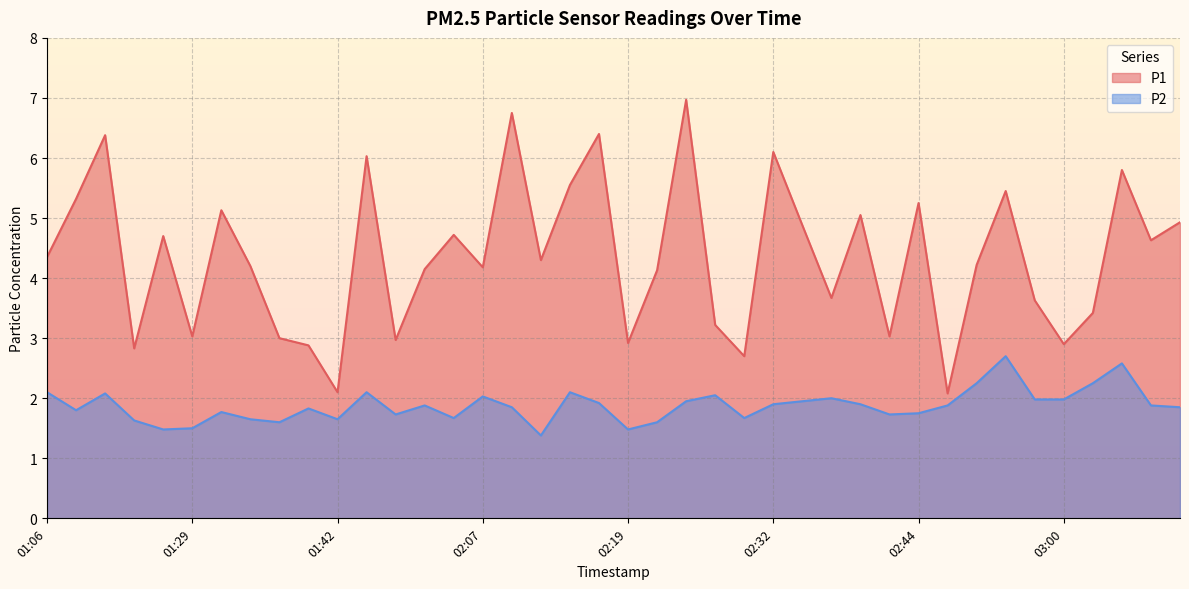

Reading left to right, extract all data points from this chart.

P1: 4.3	5.3	6.4	2.8	4.7	3.0	5.1	4.2	3.0	2.9	2.1	6.0	3.0	4.2	4.7	4.2	6.8	4.3	5.5	6.4	2.9	4.1	7.0	3.2	2.7	6.1	4.9	3.7	5.0	3.0	5.2	2.1	4.2	5.5	3.6	2.9	3.4	5.8	4.6	4.9
P2: 2.1	1.8	2.1	1.6	1.5	1.5	1.8	1.6	1.6	1.8	1.6	2.1	1.7	1.9	1.7	2.0	1.9	1.4	2.1	1.9	1.5	1.6	1.9	2.0	1.7	1.9	1.9	2.0	1.9	1.7	1.8	1.9	2.2	2.7	2.0	2.0	2.2	2.6	1.9	1.9